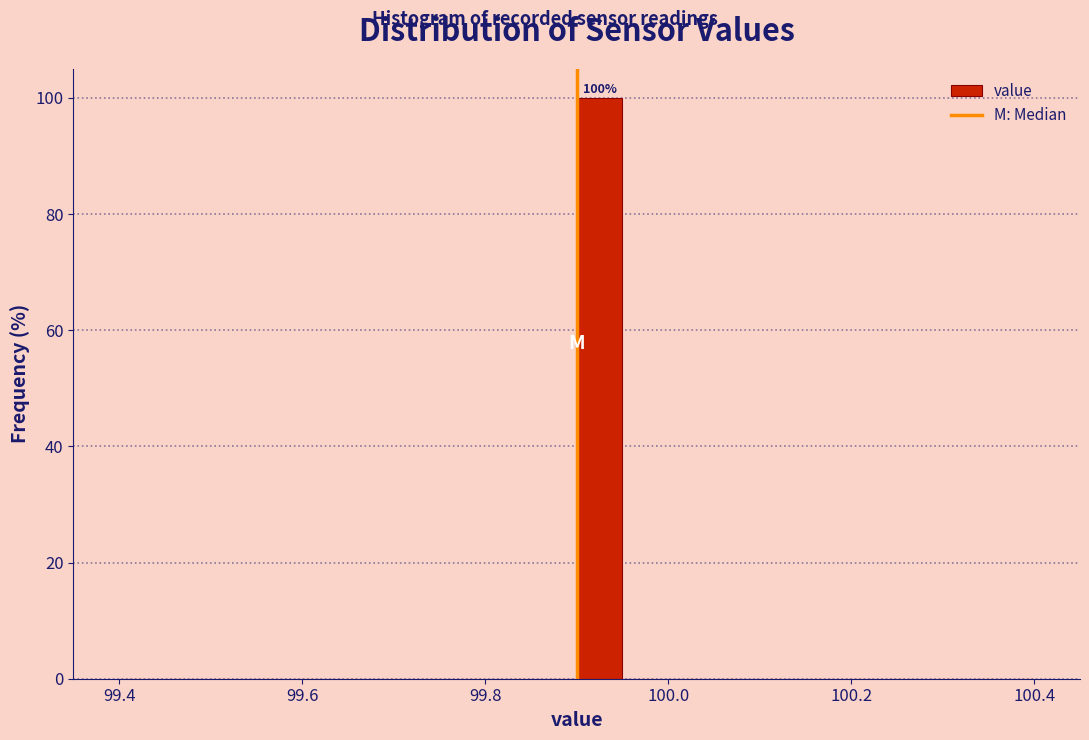

Read against the x-axis, roughly where is the centre of the tallest bar?

99.92